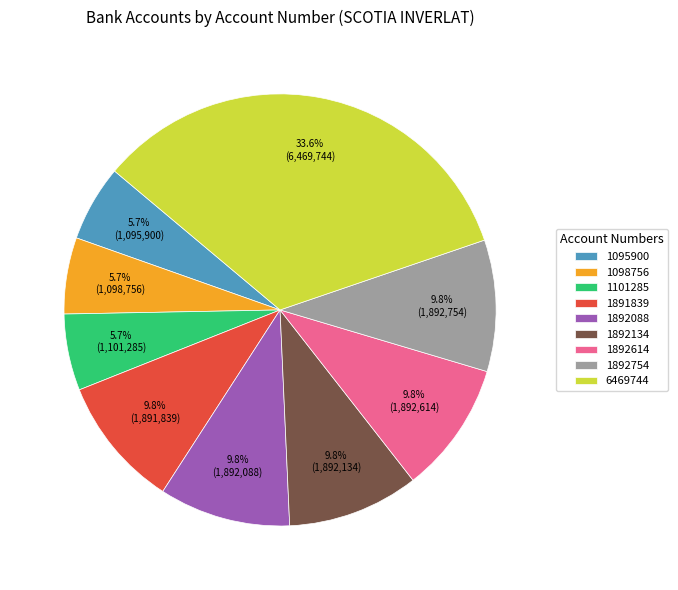

Combined, do 1892614 and 1095900 account for over 50%?

No